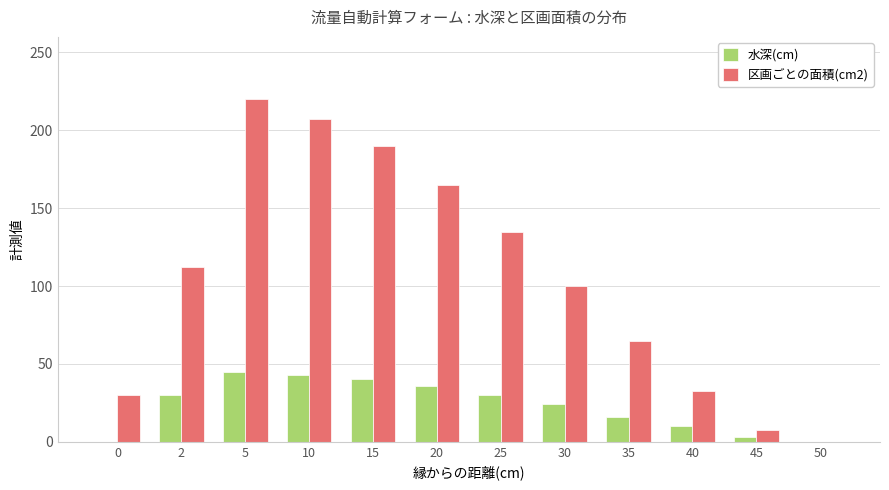

What are all the series names shown in the legend?

水深(cm), 区画ごとの面積(cm2)